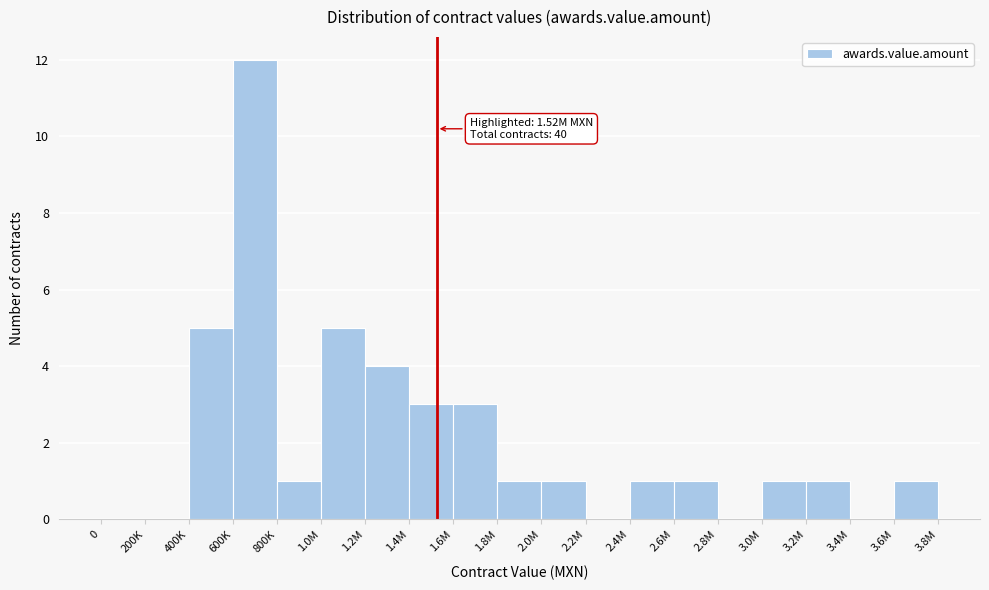

Reading right to left, transcribe all the data shown in this chart.

3.6M=1	3.4M=0	3.2M=1	3.0M=1	2.8M=0	2.6M=1	2.4M=1	2.2M=0	2.0M=1	1.8M=1	1.6M=3	1.4M=3	1.2M=4	1.0M=5	800K=1	600K=12	400K=5	200K=0	0=0